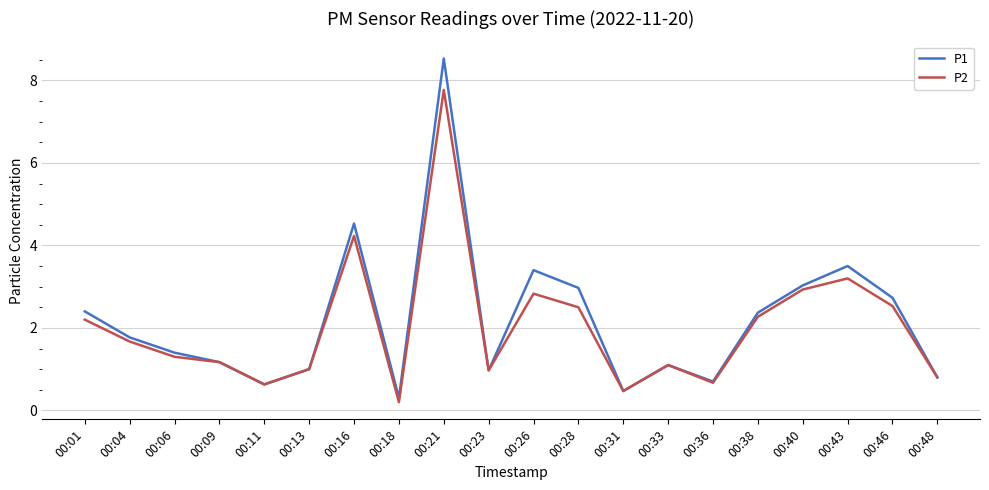

What value does the P2 series have at 00:40?

2.9